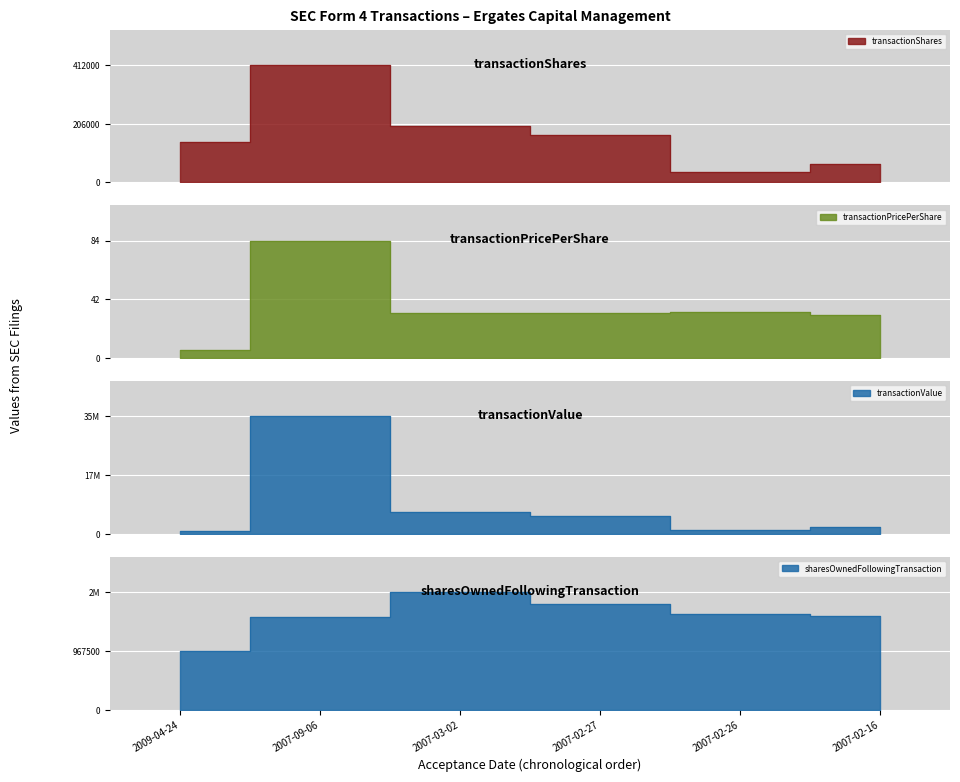

Which series has the largest total across all categories?

transactionValue